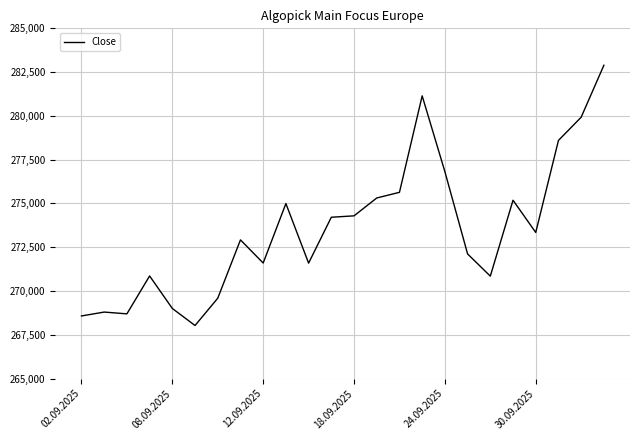

What is the maximum value shown in the chart?

282891